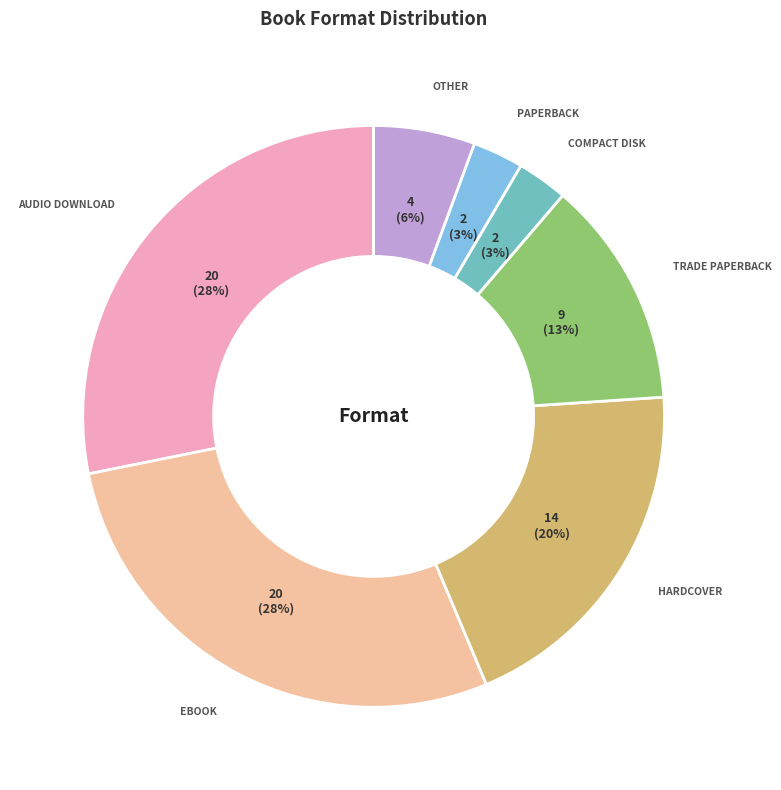

How many segments does this pie chart have?

7